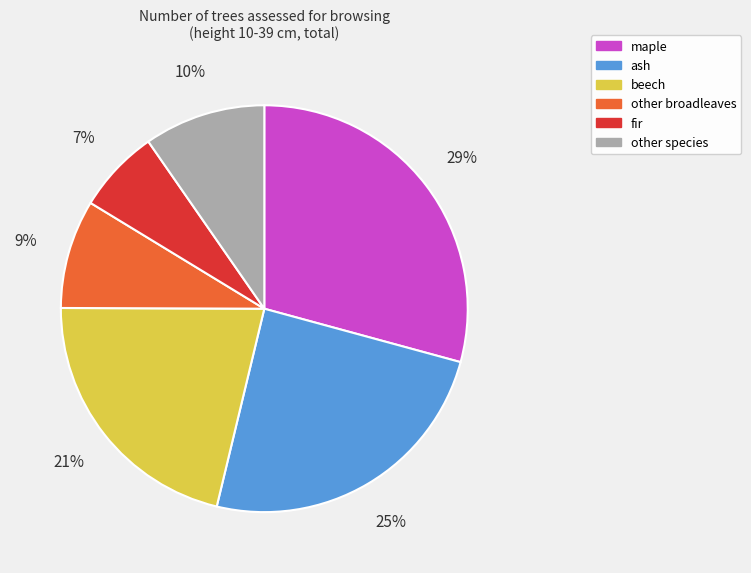

Which has a higher value, beech or fir?

beech